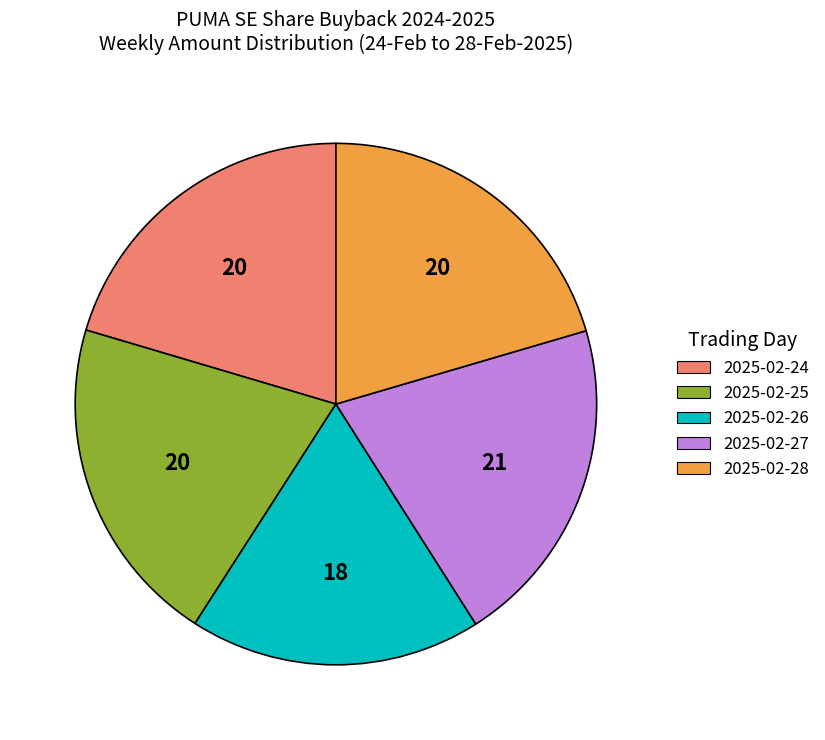

What is the ratio of the value at 2025-02-26 to the value at 2025-02-27?

0.9